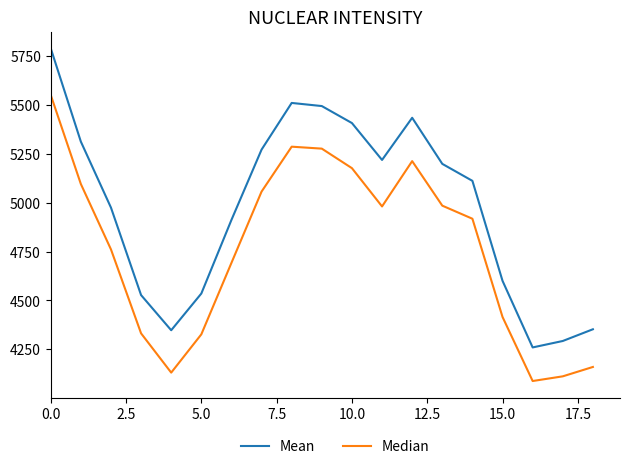

List the series in order of their overall mean, highest first.

Mean, Median